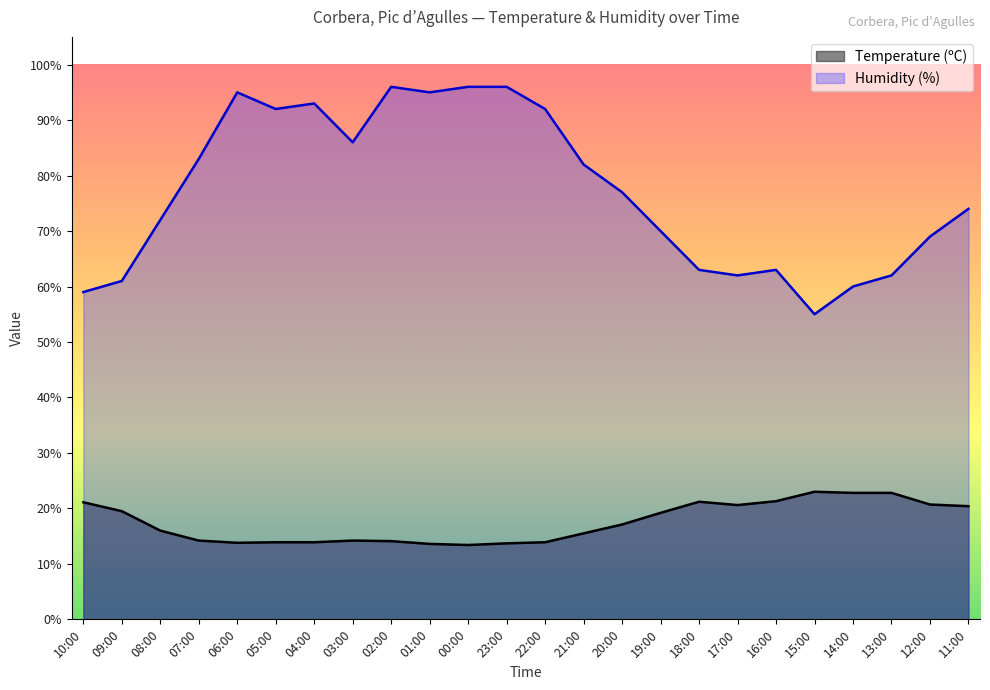

What is the label of the 21st point from the right?

07:00